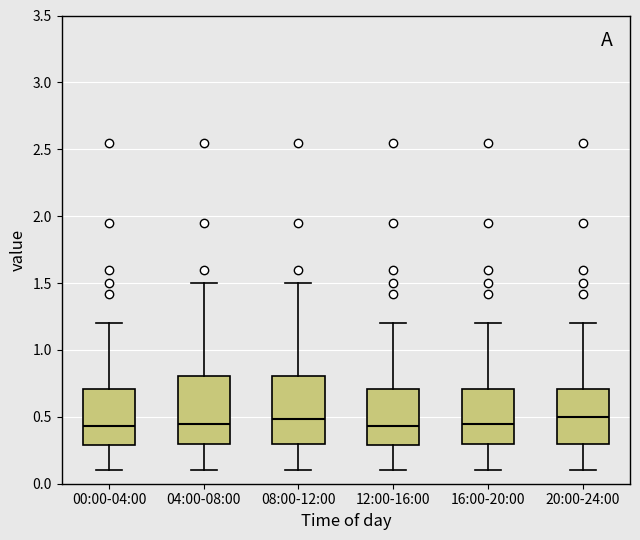

Reading left to right, transcribe this box plot: for each box, give where its median line is, the range the box spans, and where its two whiskers end, as read against the y-axis. The values are not printed on the chart, so give them approximately, as read against the axis.

00:00-04:00: median 0.45, box 0.30 to 0.70, whiskers 0.10 to 1.20
04:00-08:00: median 0.45, box 0.30 to 0.80, whiskers 0.10 to 1.50
08:00-12:00: median 0.50, box 0.30 to 0.80, whiskers 0.10 to 1.50
12:00-16:00: median 0.45, box 0.30 to 0.70, whiskers 0.10 to 1.20
16:00-20:00: median 0.45, box 0.30 to 0.70, whiskers 0.10 to 1.20
20:00-24:00: median 0.50, box 0.30 to 0.70, whiskers 0.10 to 1.20